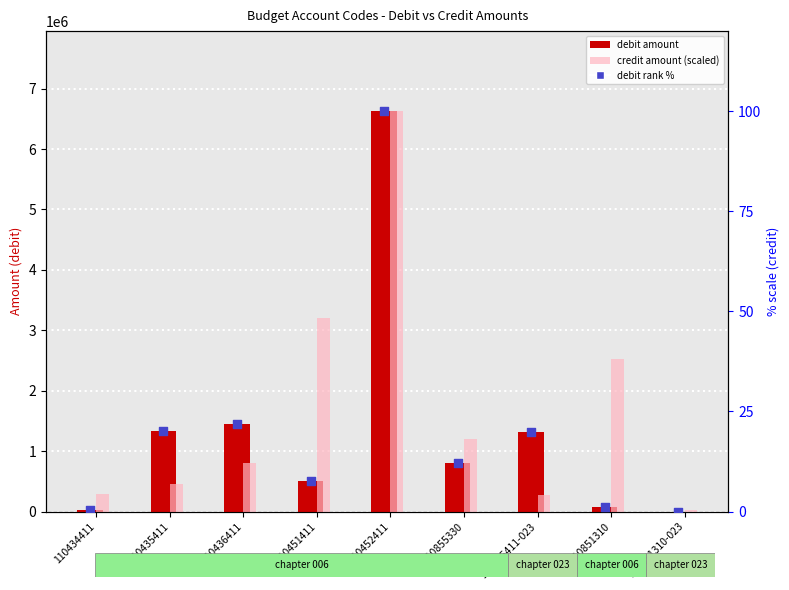

At which category is the sum across all series the highest?

110452411